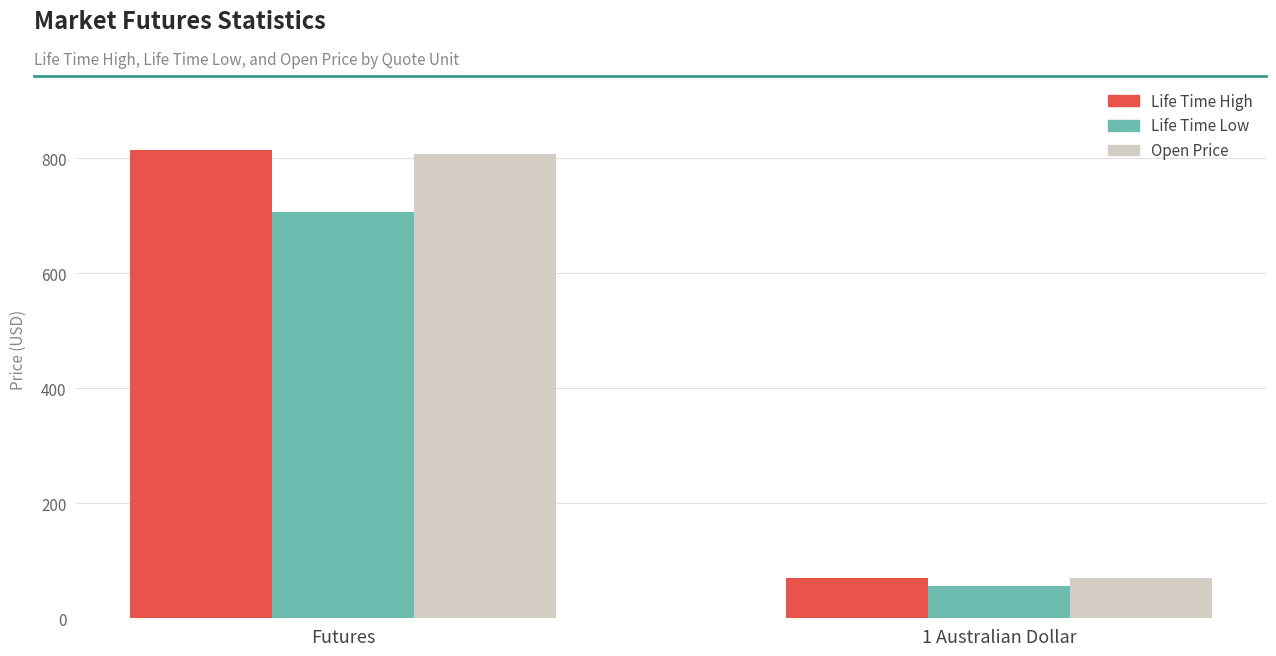

At which category is the sum across all series the highest?

Futures